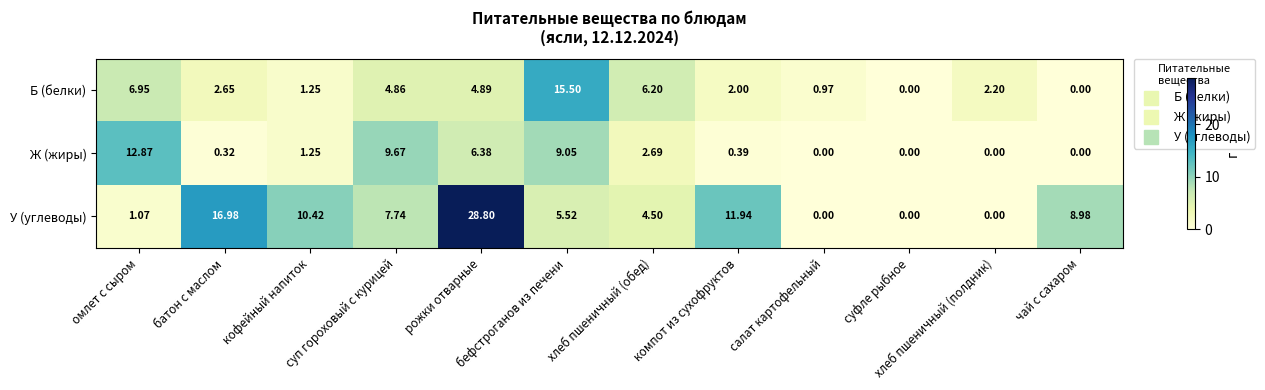

Which series has the largest total across all categories?

У (углеводы)